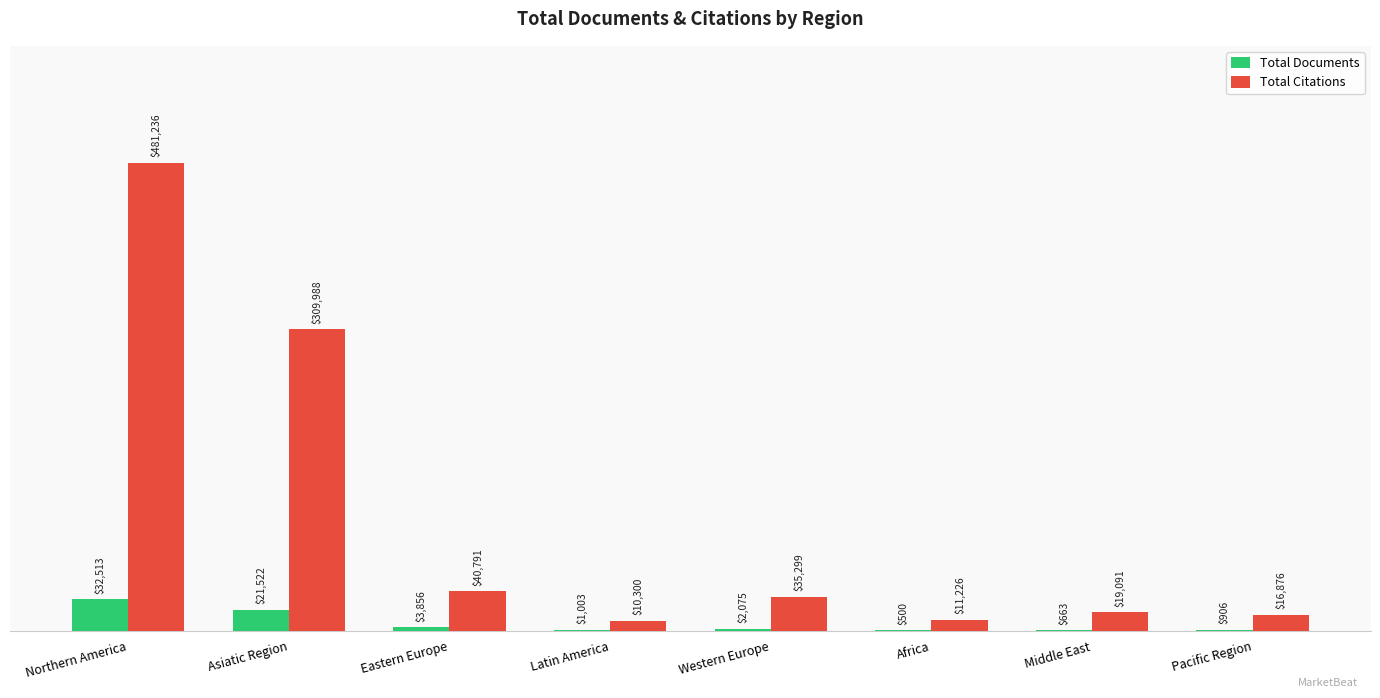

At which category is the sum across all series the highest?

Northern America